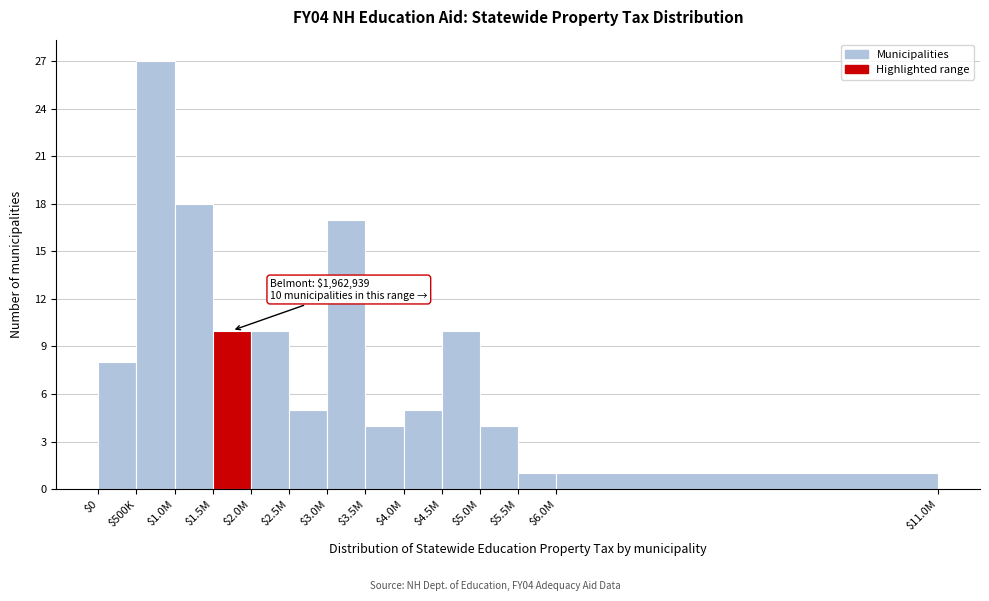

Reading left to right, what are all the values shown in this chart?

8	27	18	10	10	5	17	4	5	10	4	1	1